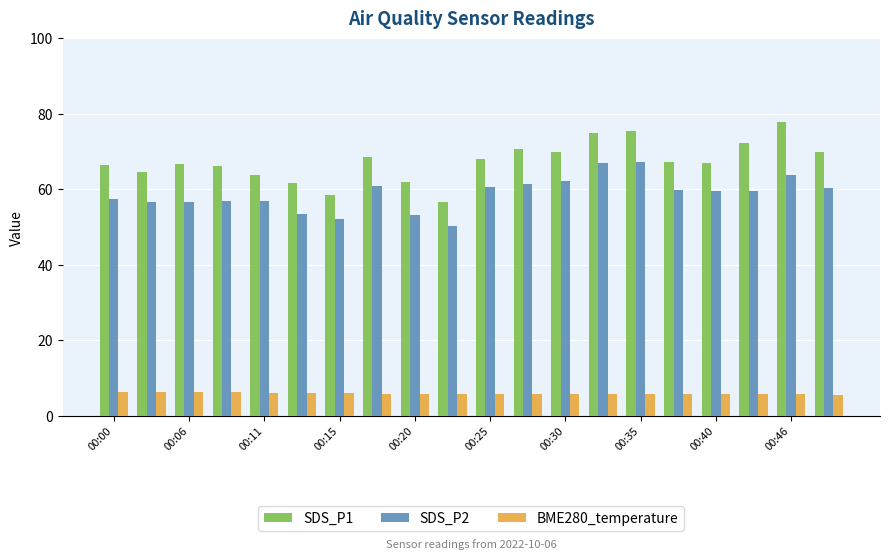

What is the average value of the SDS_P2 series?

58.8